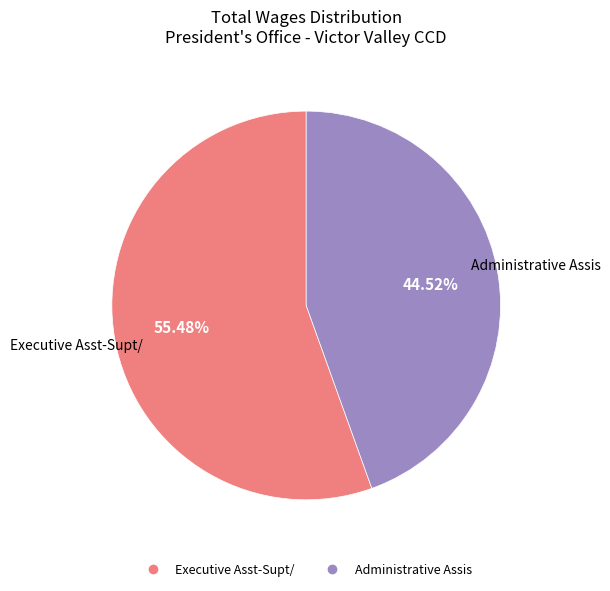

Which slice is the largest?

Executive Asst-Supt/